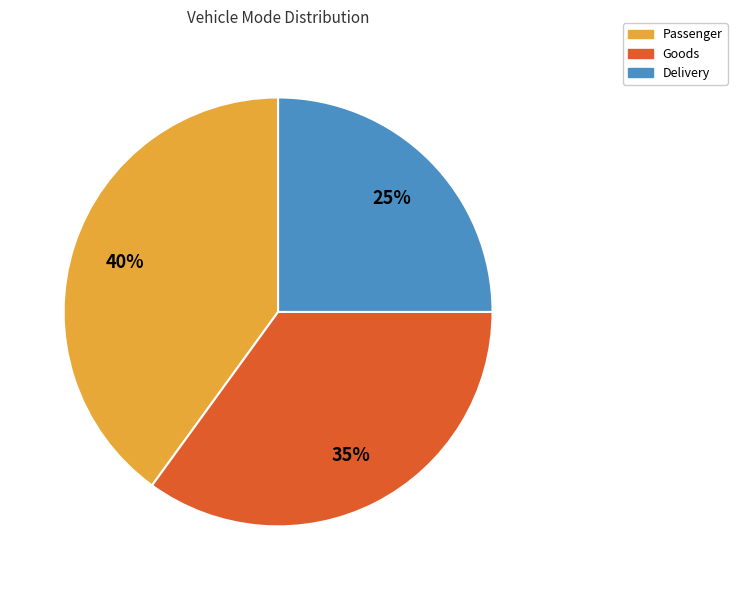

How many slices are in this pie chart?

3